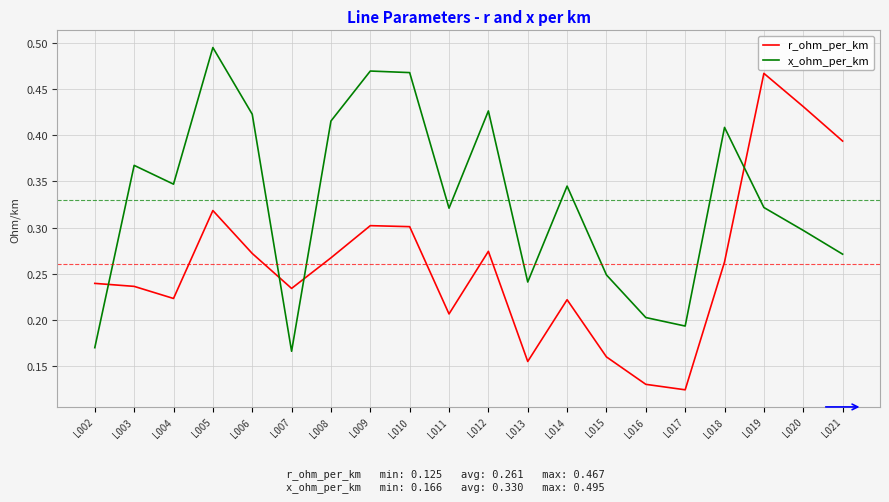

Rank the series by their average value, from lowest to highest.

r_ohm_per_km, x_ohm_per_km